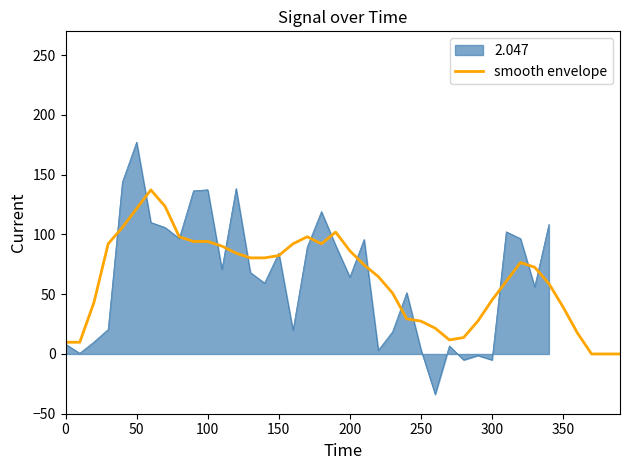

How many values are above zero?

37